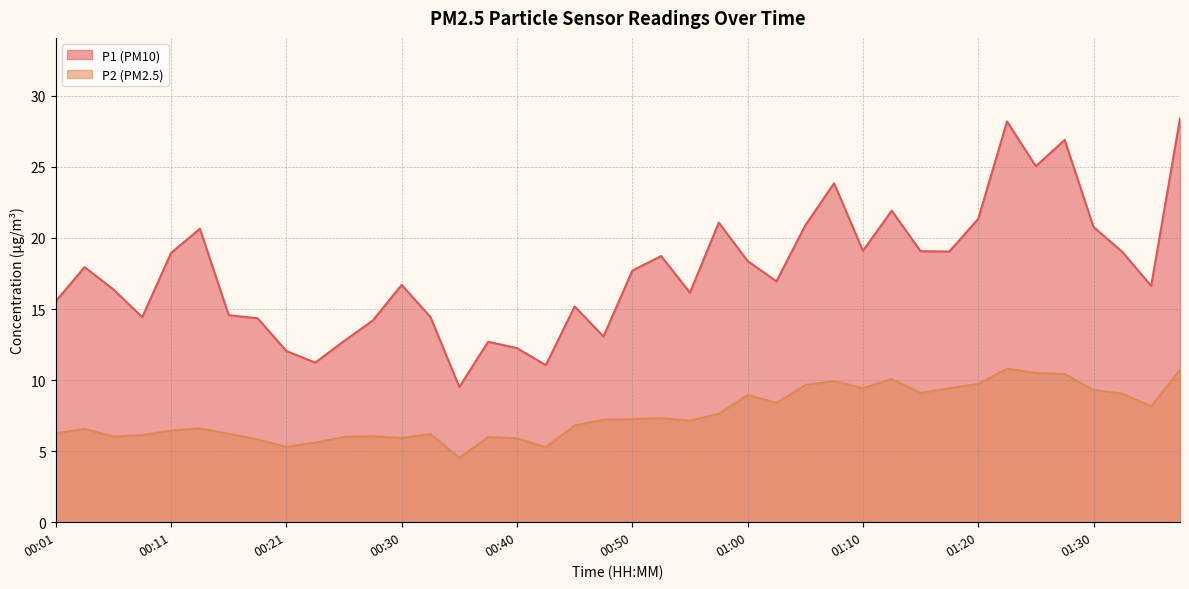

Which series has the largest total across all categories?

P1 (PM10)